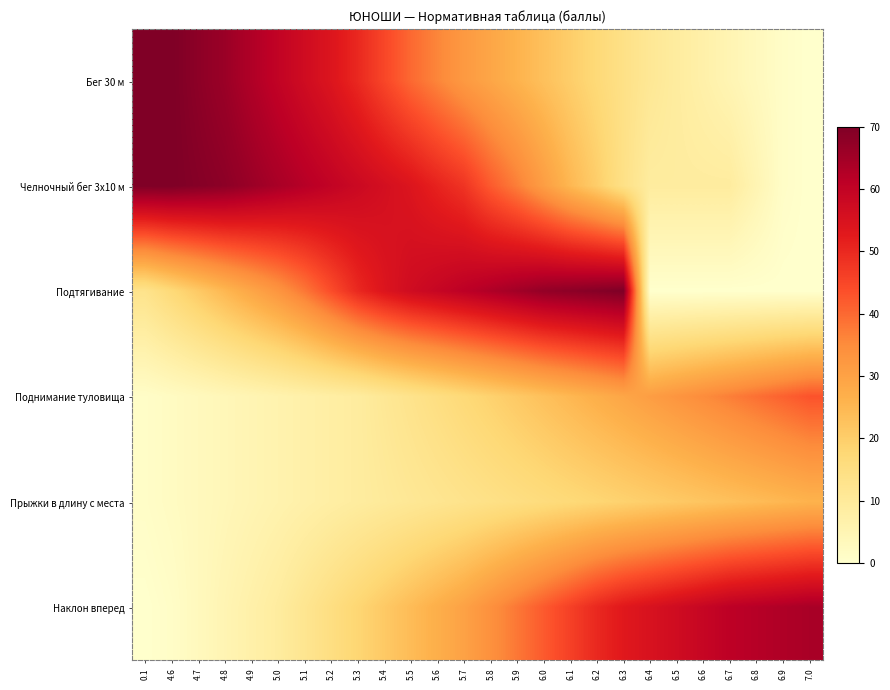

At which category is the sum across all series the highest?

5.9